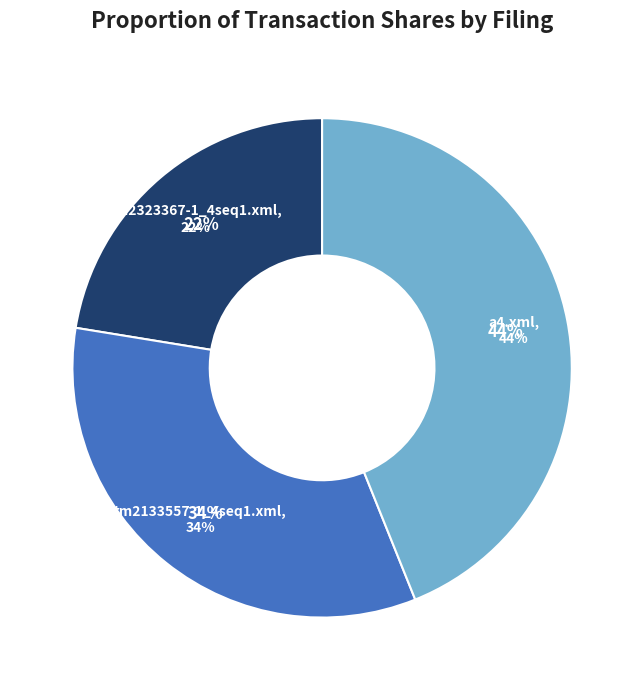

What is the change in value from tm2323367-1_4seq1.xml to tm2133557-1_4seq1.xml?

+2500